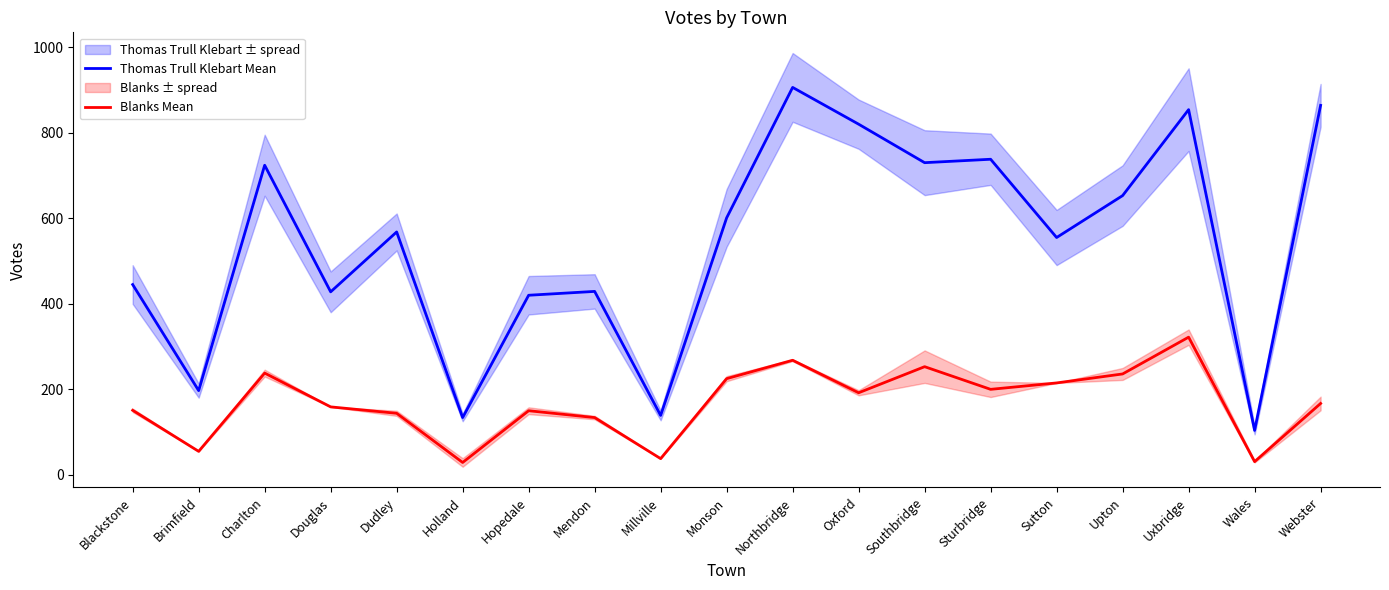

What are all the series names shown in the legend?

Thomas Trull Klebart Mean, Blanks Mean